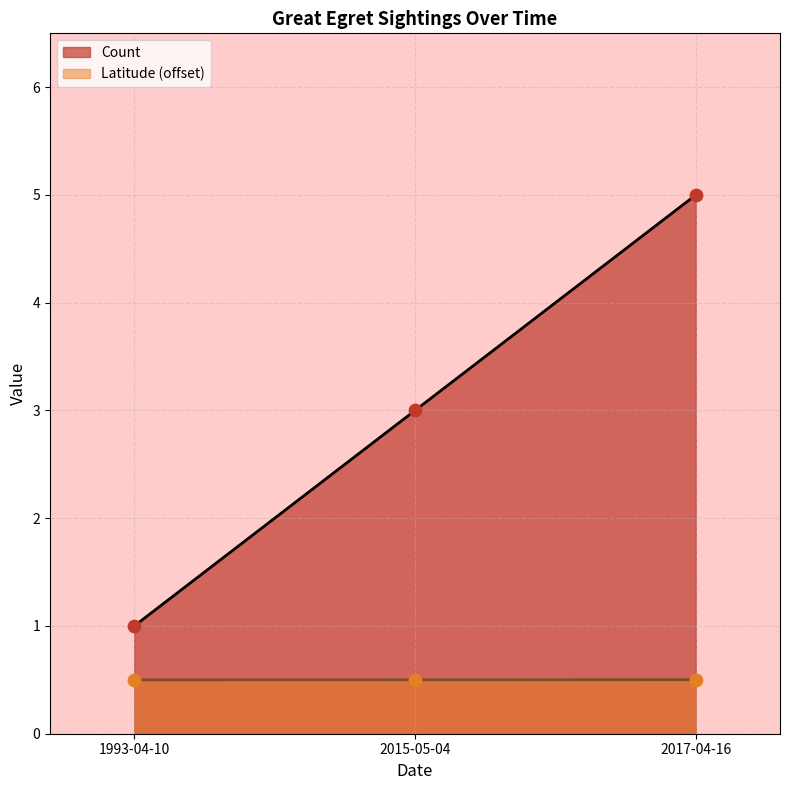

Which series reaches the maximum Y coordinate?

Count